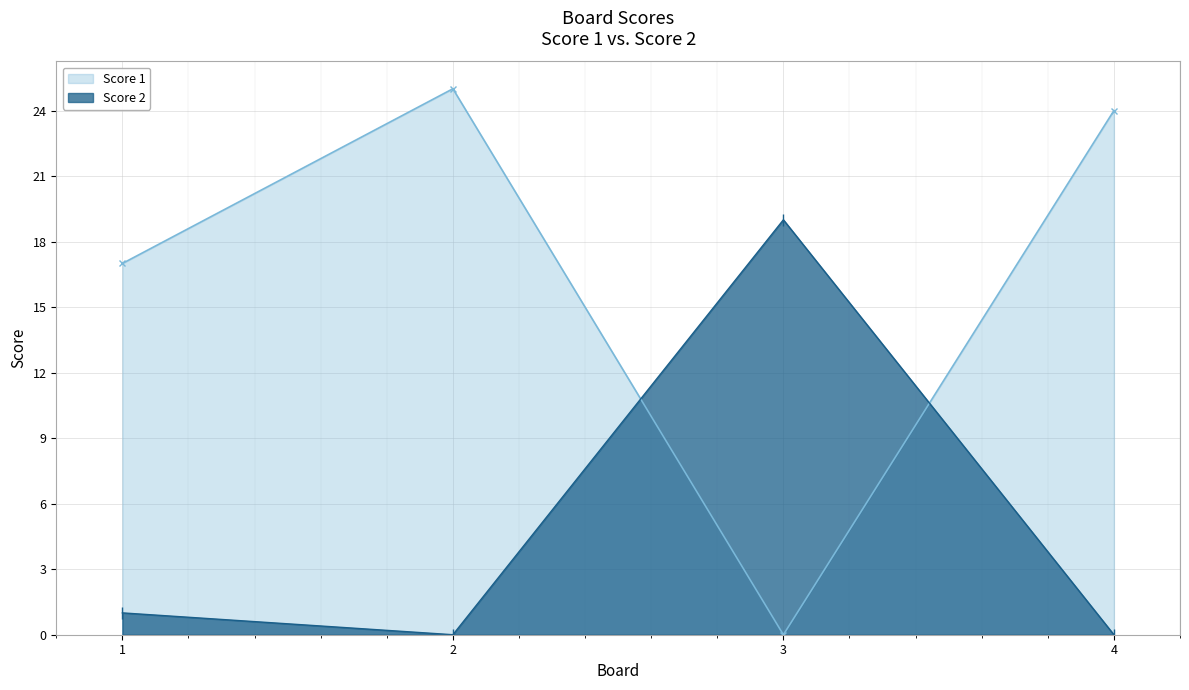

How many values in the Score 1 series exceed 24?

1